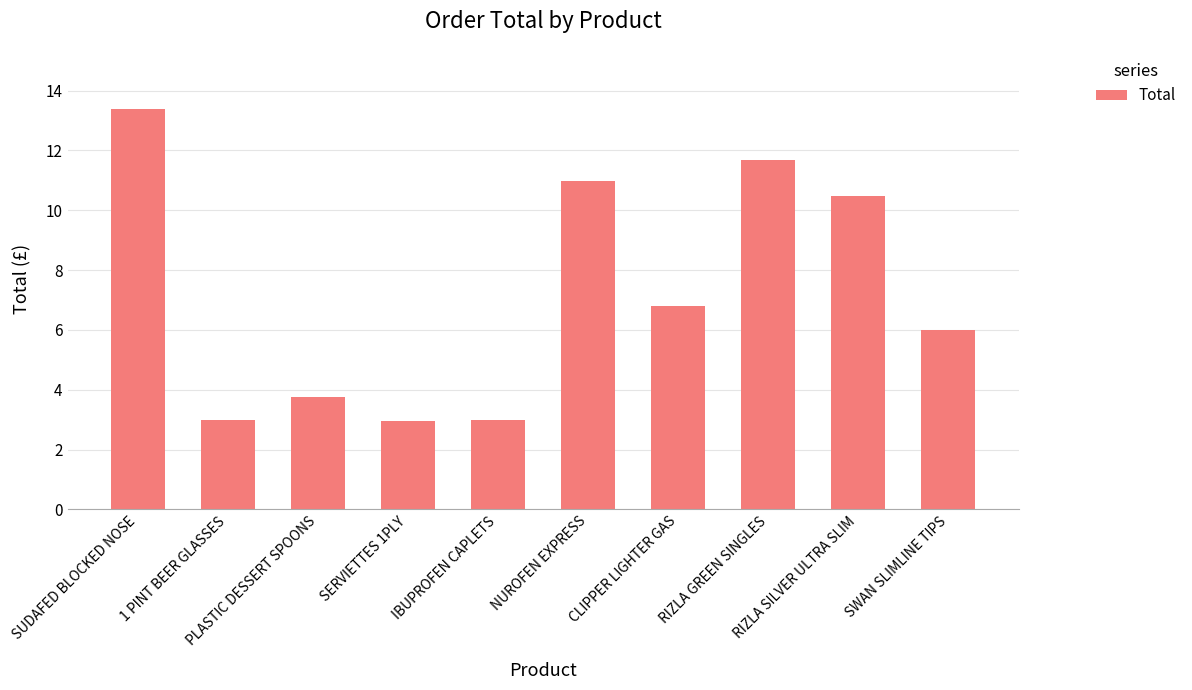

At which label is the value closest to 8?

CLIPPER LIGHTER GAS